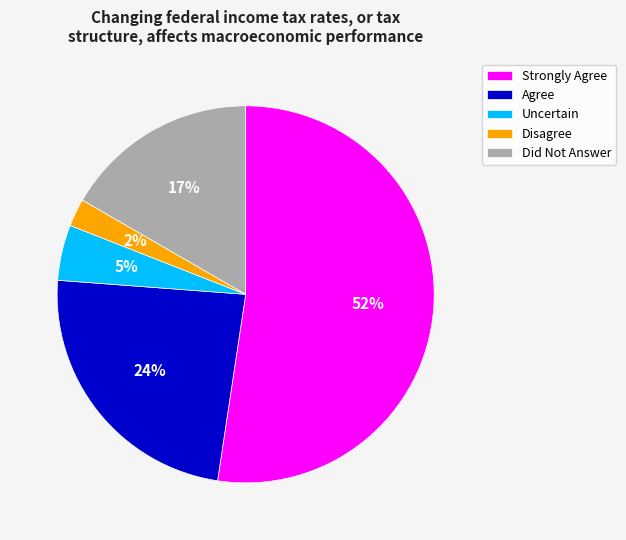

To the nearest percent, what is the combined percentage of Agree and Disagree?

26%